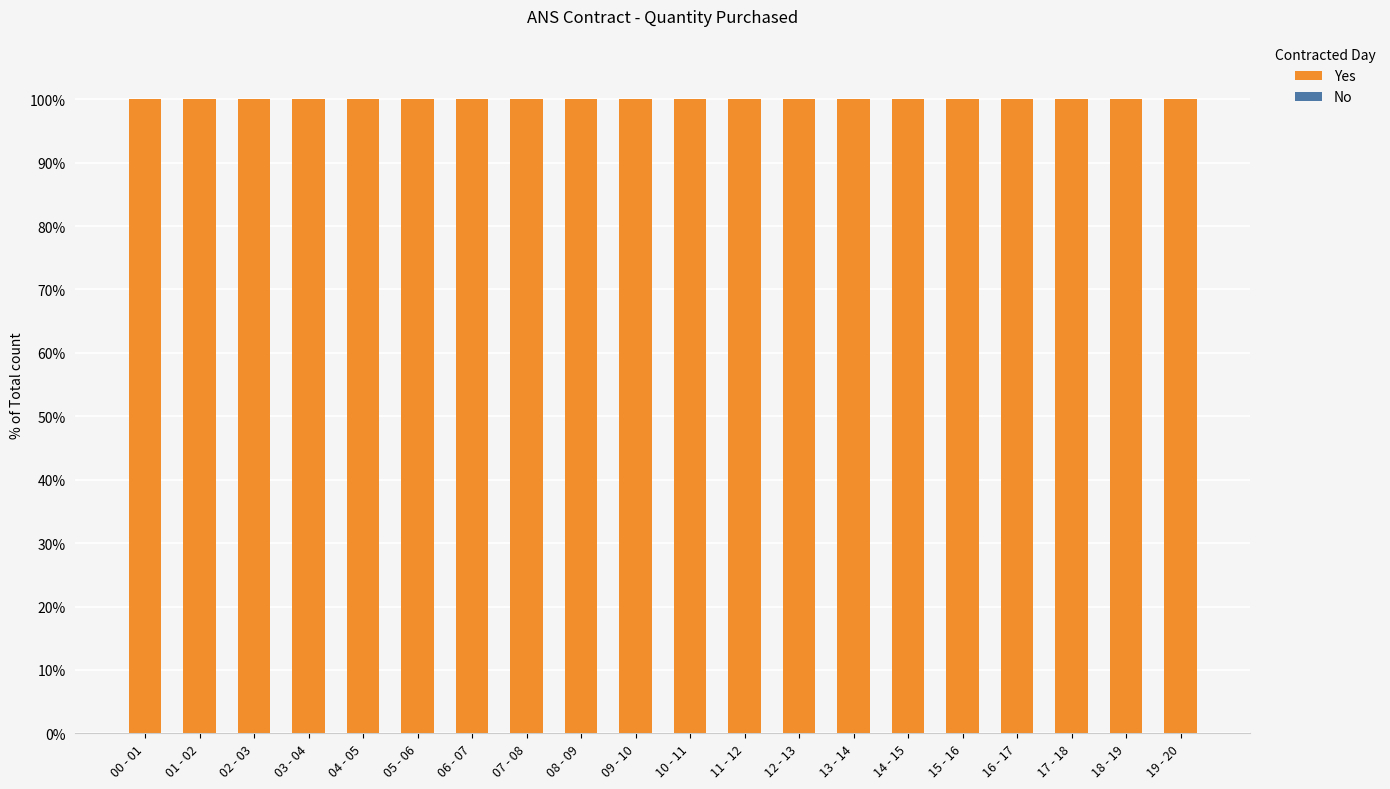

What is the maximum value for Yes?

100